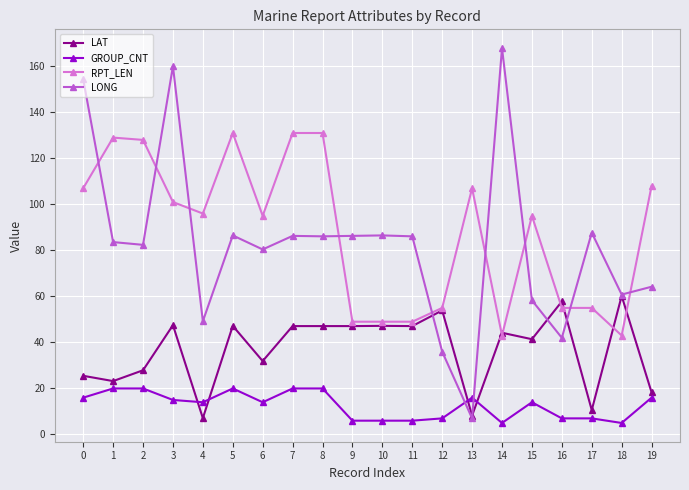

What is the sum of all GROUP_CNT values?

254.0